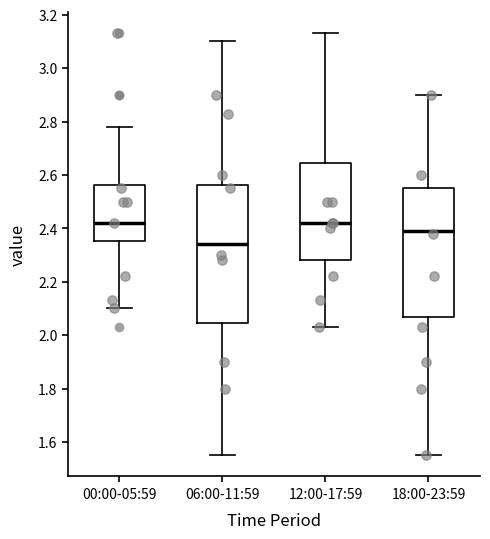

Which box is the tallest, from its lower edge to its upper edge?

06:00-11:59